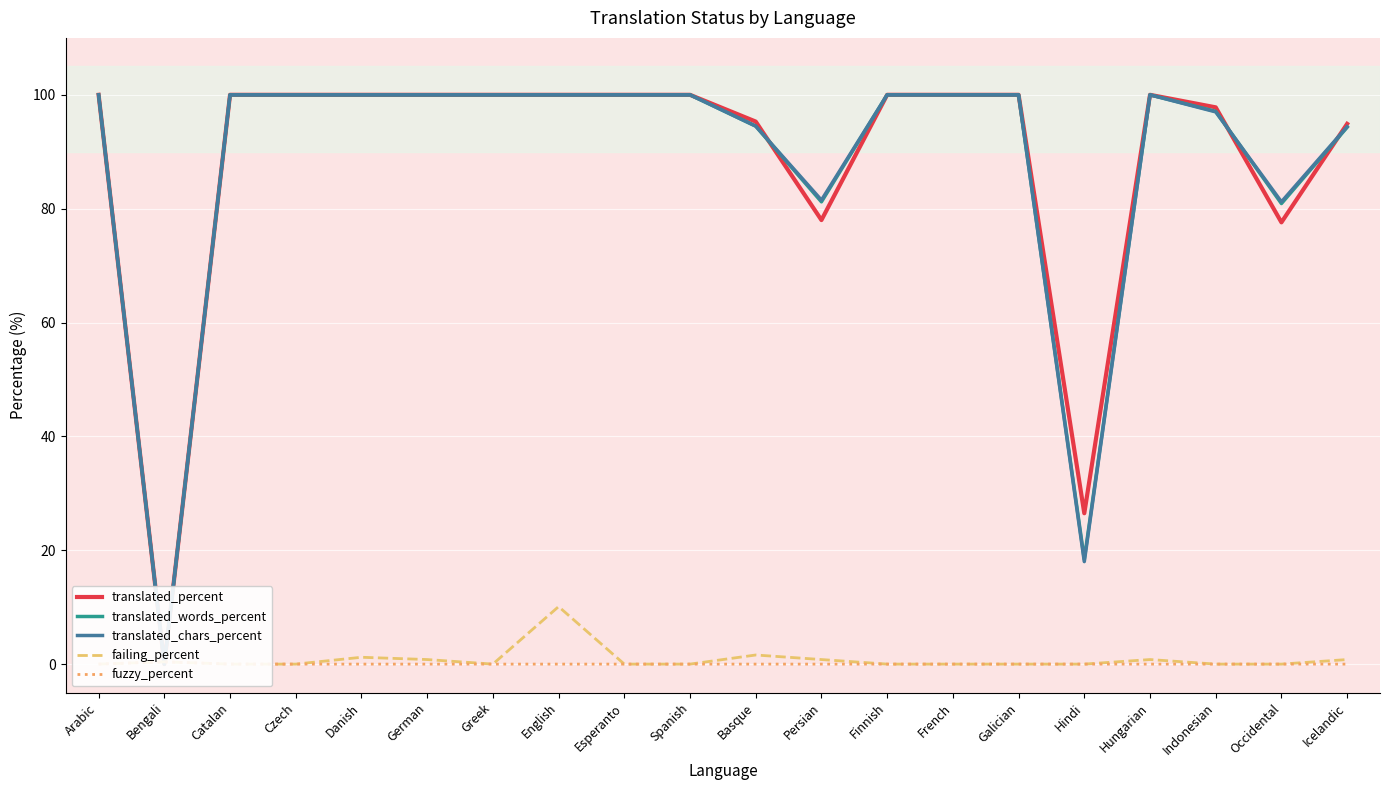

Between which two adjacent categories do fuzzy_percent and translated_percent first intersect?

Arabic and Bengali